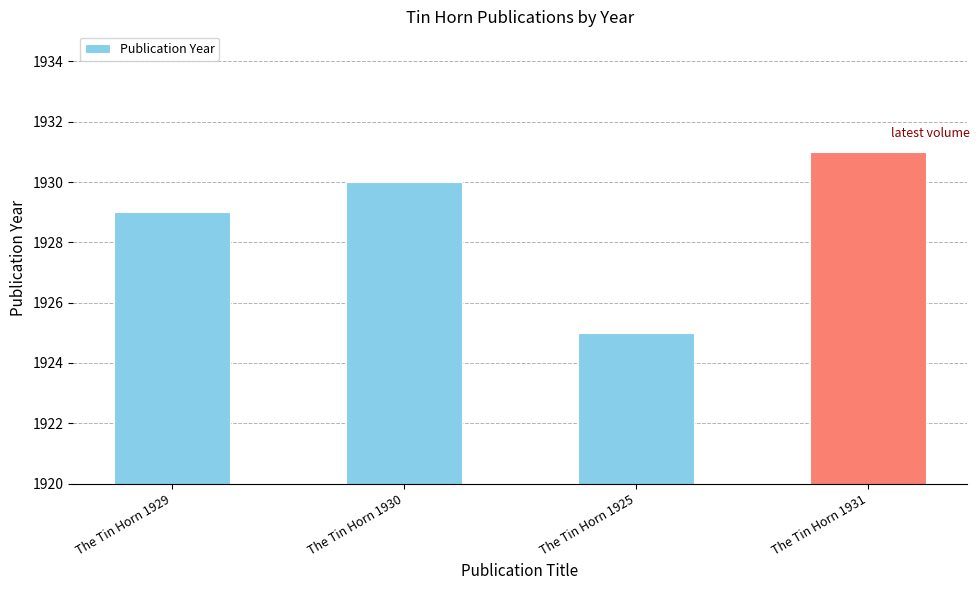

Where is the data nearest to the value 1928?

The Tin Horn 1929